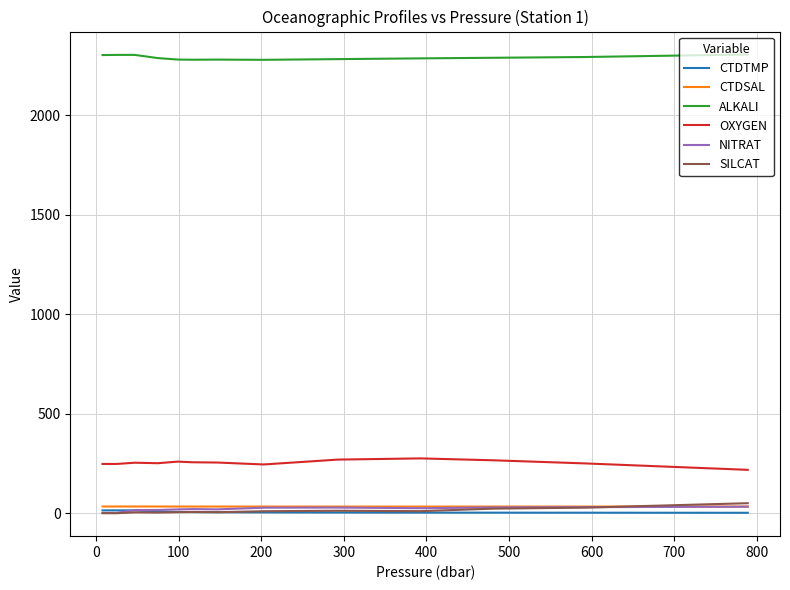

What are all the series names shown in the legend?

CTDTMP, CTDSAL, ALKALI, OXYGEN, NITRAT, SILCAT